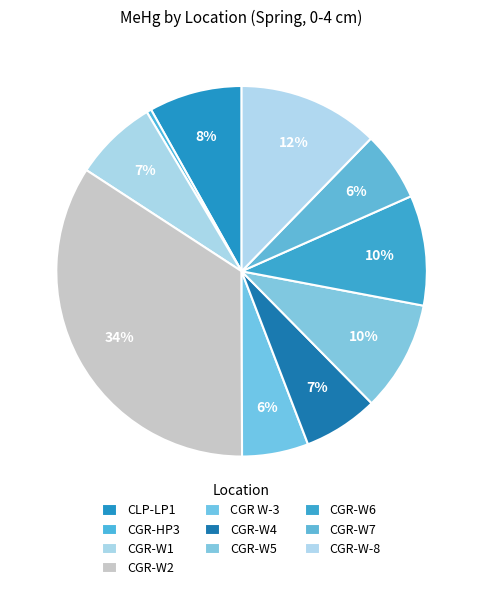

To the nearest percent, what percentage of the pie is CGR-W4?

7%